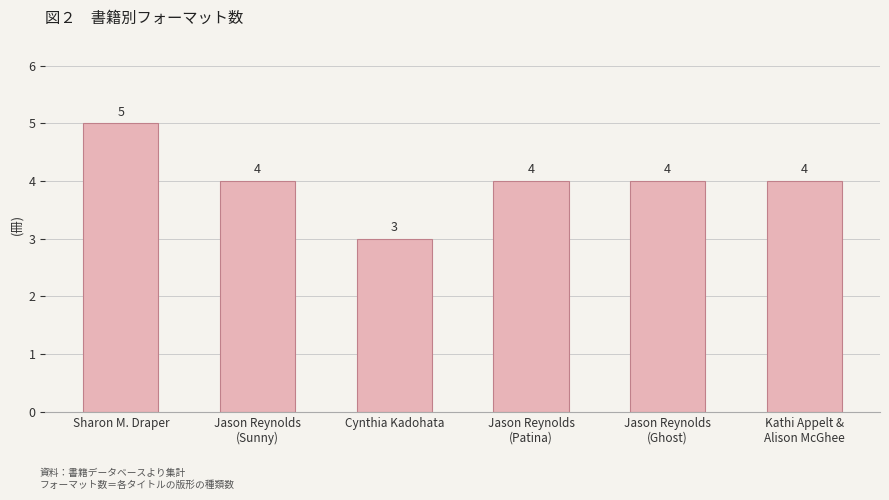

How many bars are there in total?

6